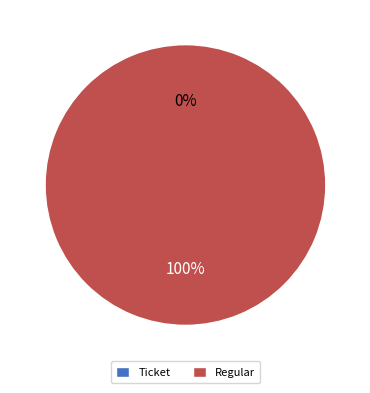

What percentage is the Regular slice, to the nearest percent?

100%